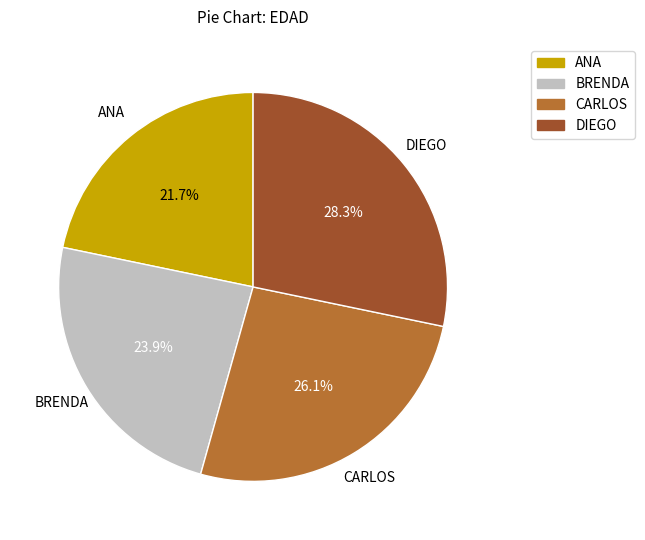

How many slices are in this pie chart?

4